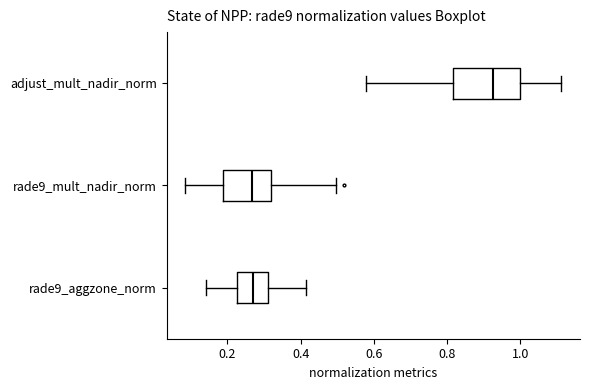

Reading bottom to top, transcribe this box plot: for each box, give where its median line is, the range the box spans, and where its two whiskers end, as read against the x-axis. The values are not printed on the chart, so give them approximately, as read against the axis.

rade9_aggzone_norm: median 0.26, box 0.22 to 0.32, whiskers 0.14 to 0.42
rade9_mult_nadir_norm: median 0.26, box 0.18 to 0.32, whiskers 0.08 to 0.50
adjust_mult_nadir_norm: median 0.92, box 0.82 to 1.00, whiskers 0.58 to 1.12